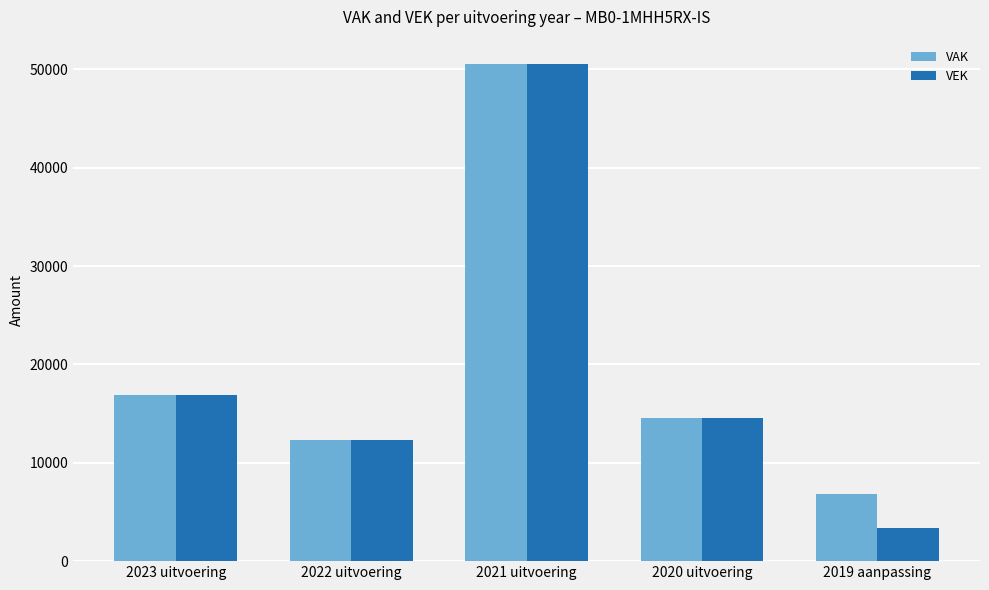

Reading left to right, transcribe all the data shown in this chart.

VAK: 2023 uitvoering=16849	2022 uitvoering=12350	2021 uitvoering=50505	2020 uitvoering=14595	2019 aanpassing=6798
VEK: 2023 uitvoering=16849	2022 uitvoering=12350	2021 uitvoering=50505	2020 uitvoering=14595	2019 aanpassing=3399